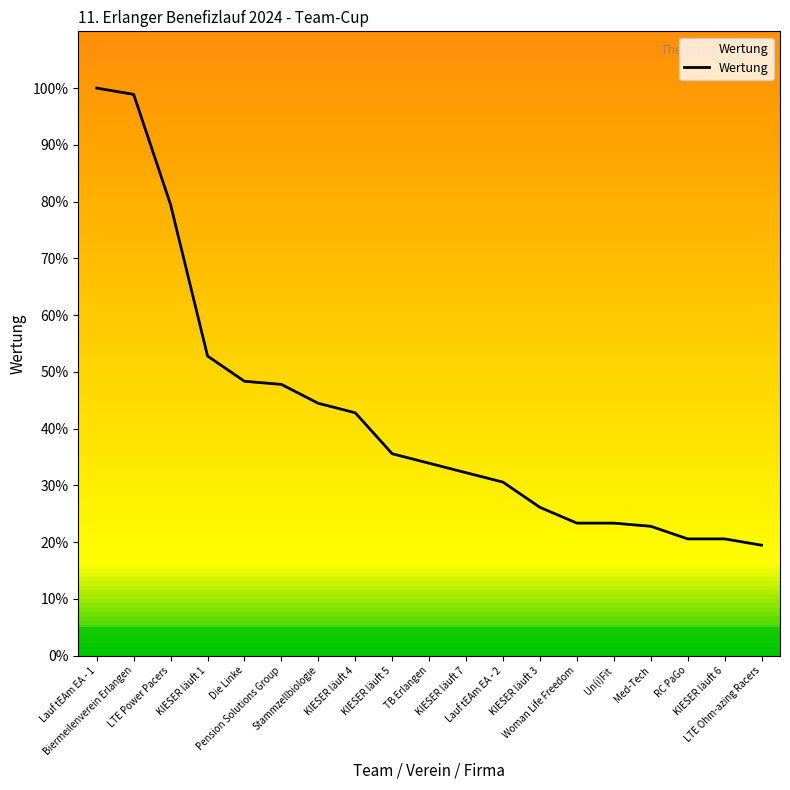

What is the smallest value displayed?

19.4